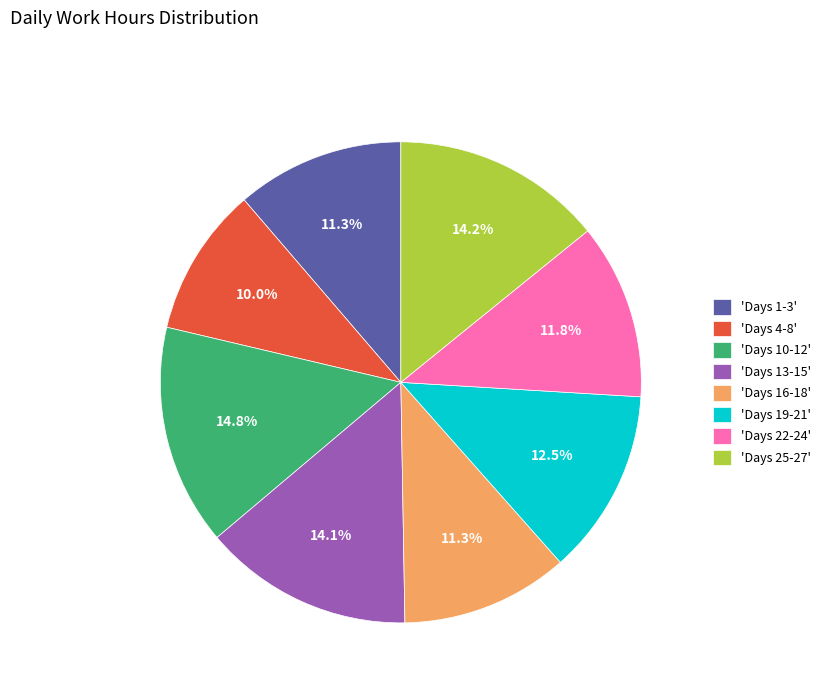

Approximately how many times larger is the value at 'Days 1-3' compared to 'Days 25-27'?

0.8